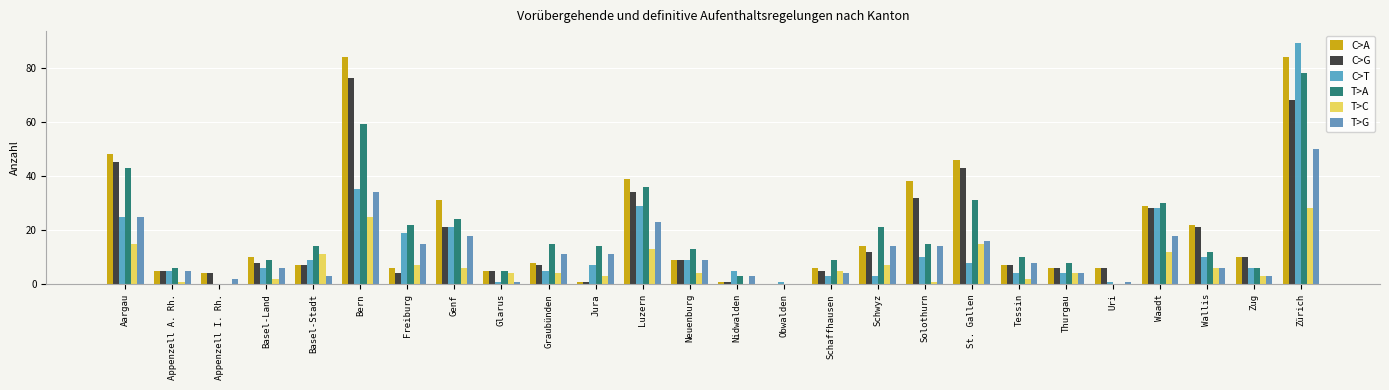

What is the difference between the second highest and minimum values in the T>G series?

34